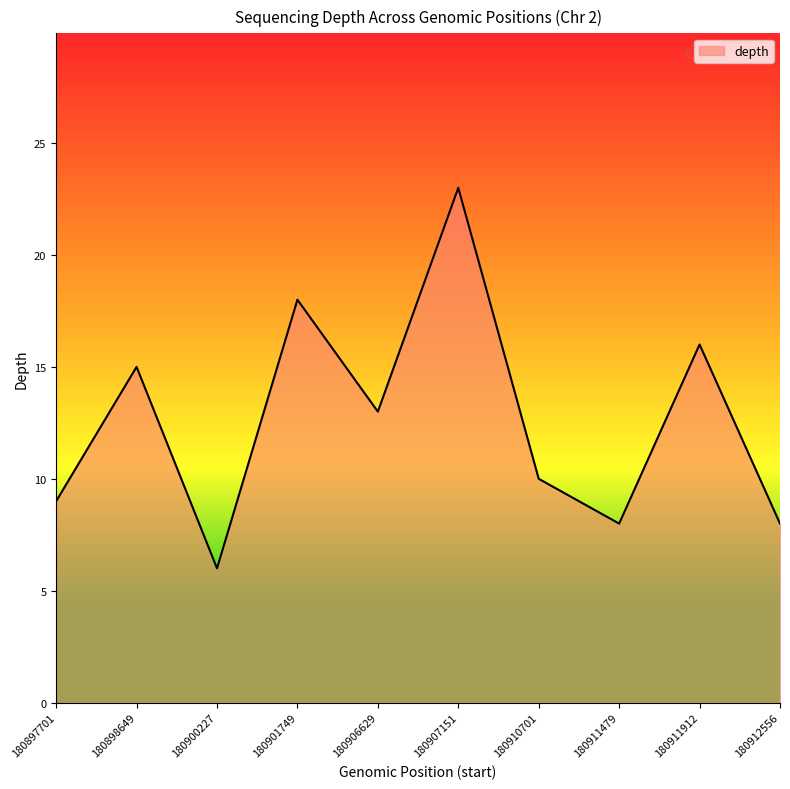

At which category does the data reach its first local valley?

180900227